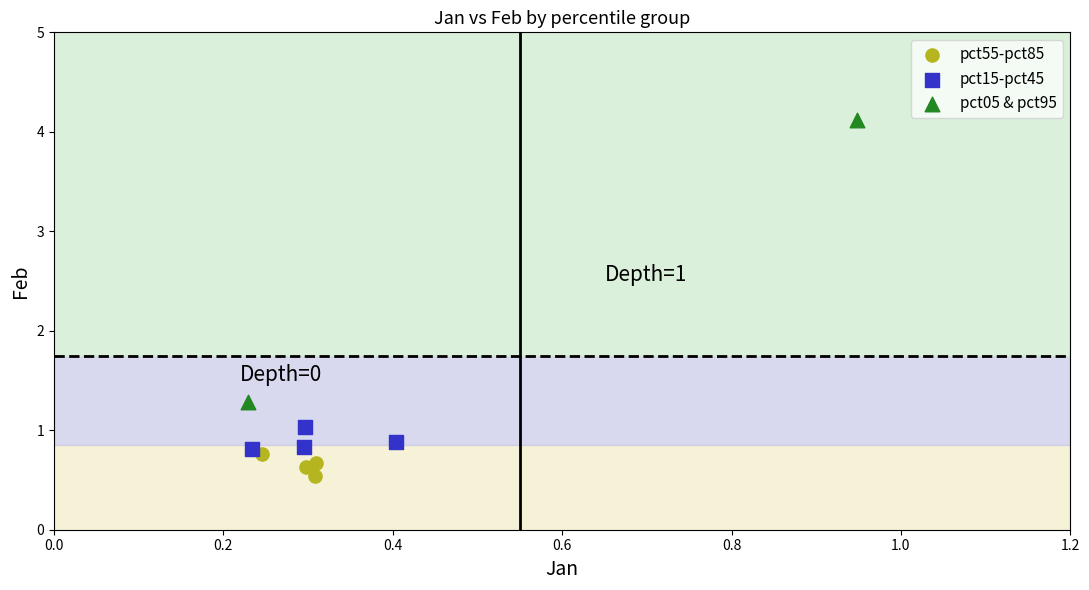

Which series contains the highest Y value?

pct05 & pct95